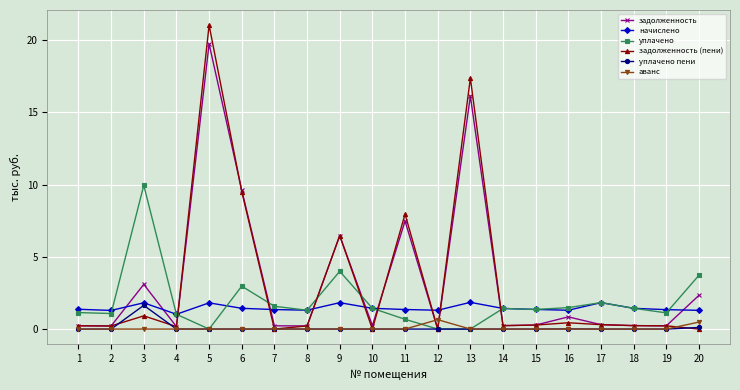

How many series are shown in this chart?

6